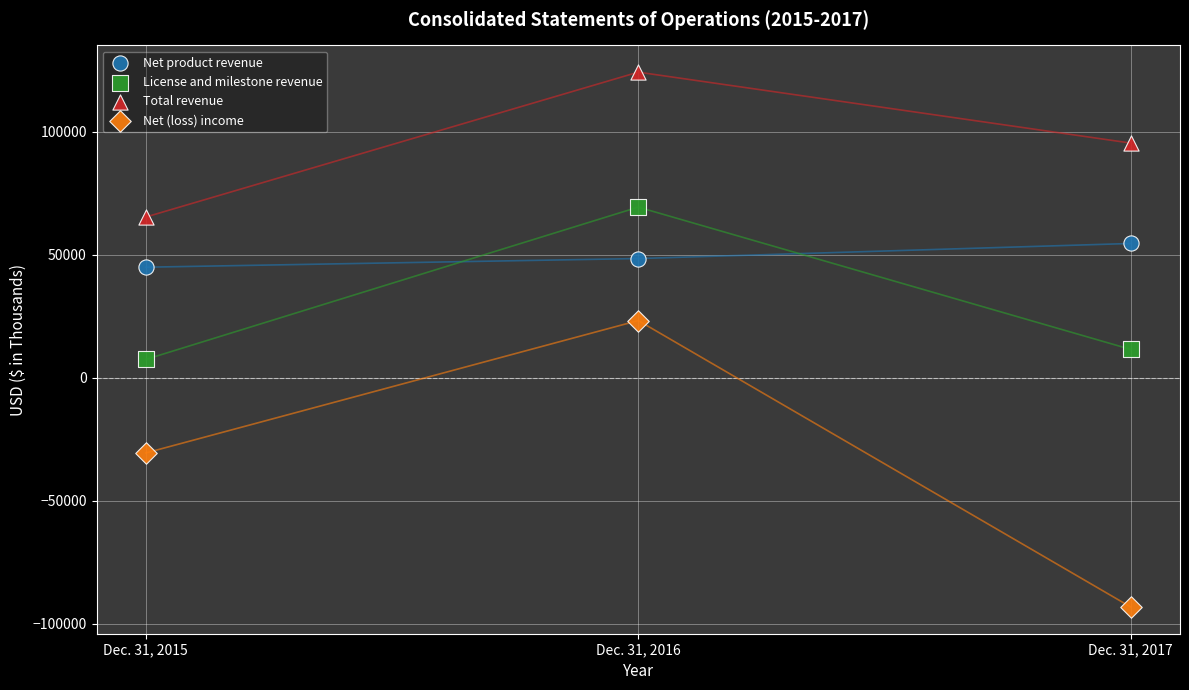

Which series reaches the minimum Y coordinate?

Net (loss) income